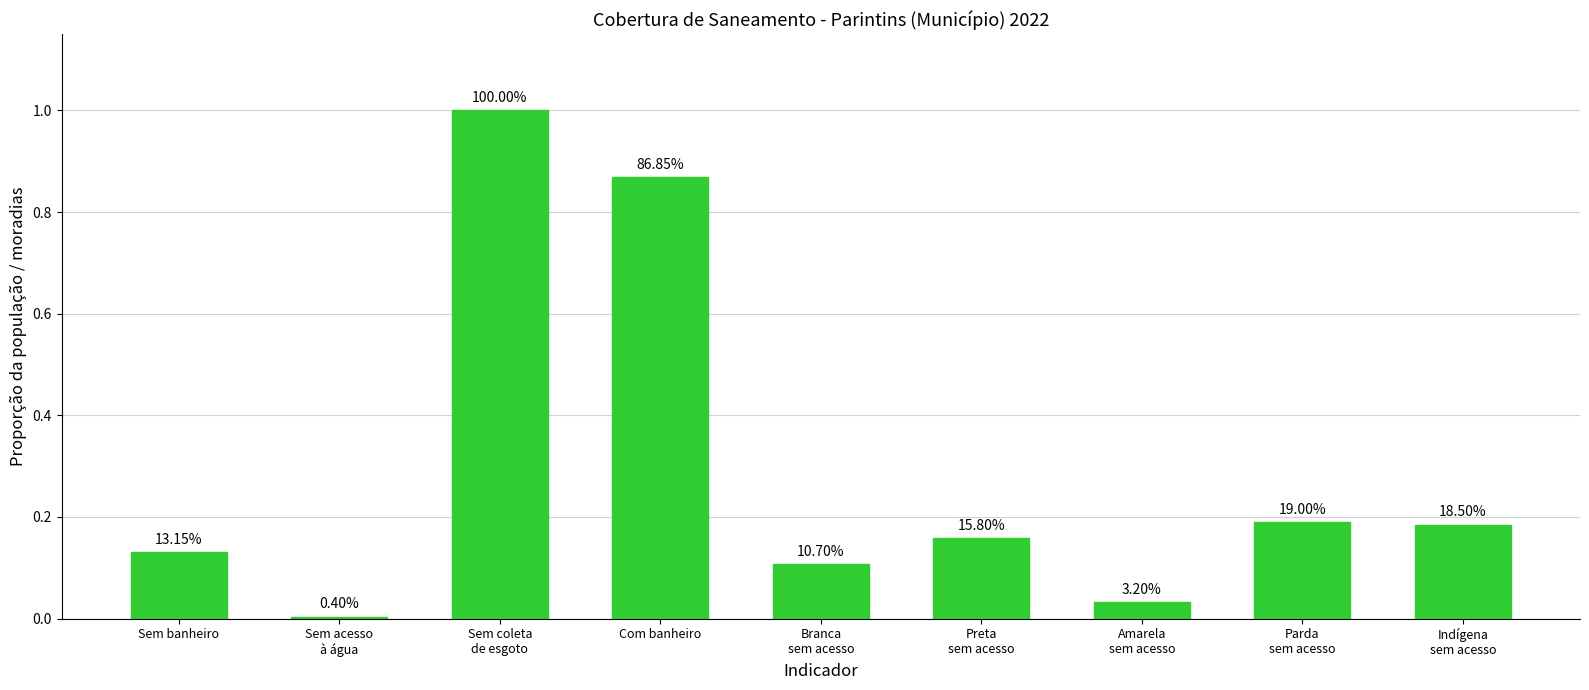

How many bars are there in total?

9